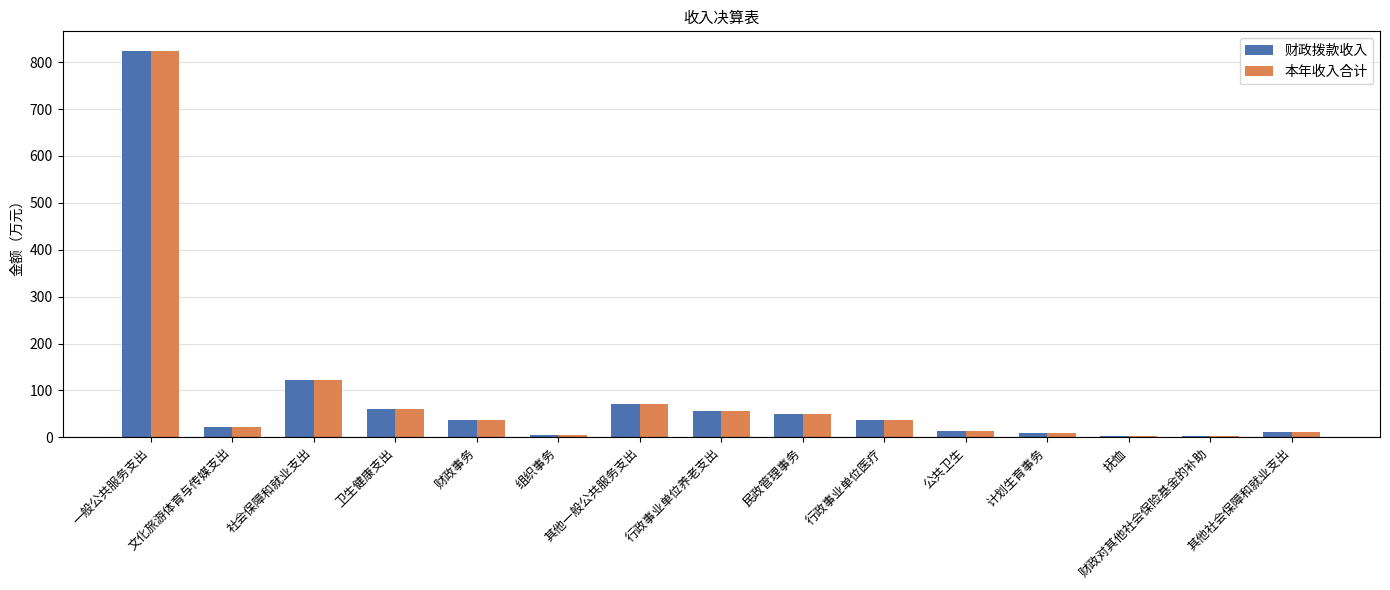

What is the sum of all 本年收入合计 values?

1321.7